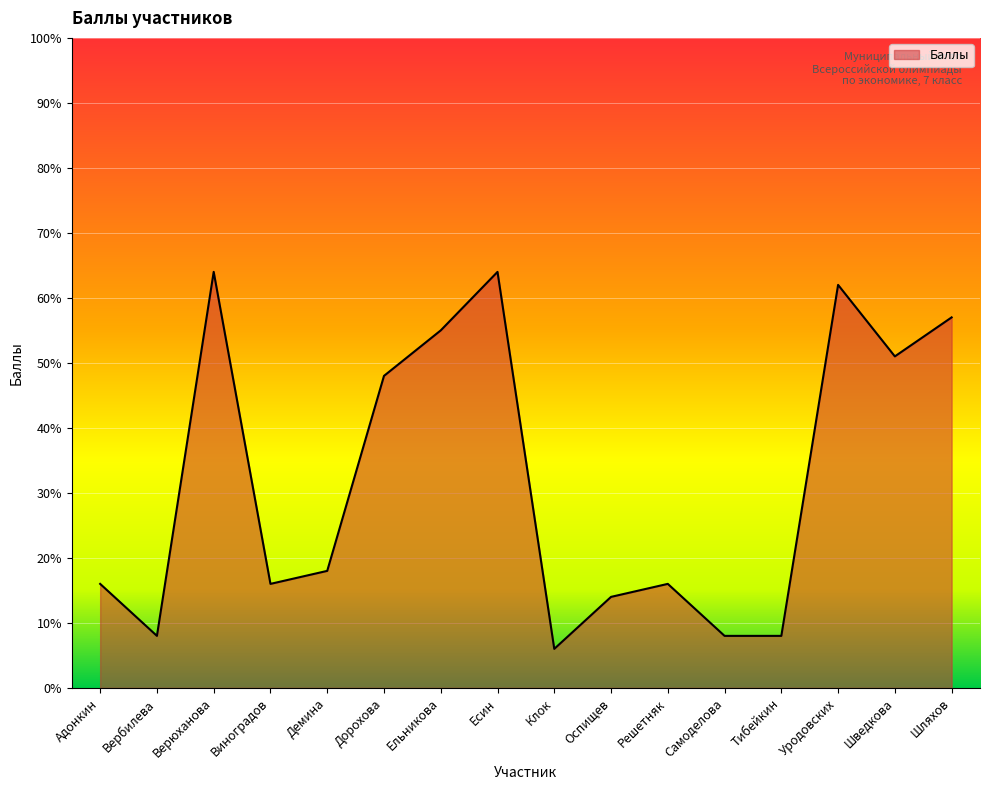

What is the average value?

32